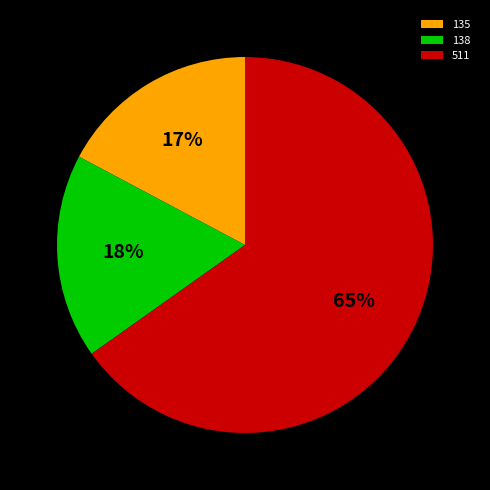

True or false: 135 accounts for 10% of the total.

False